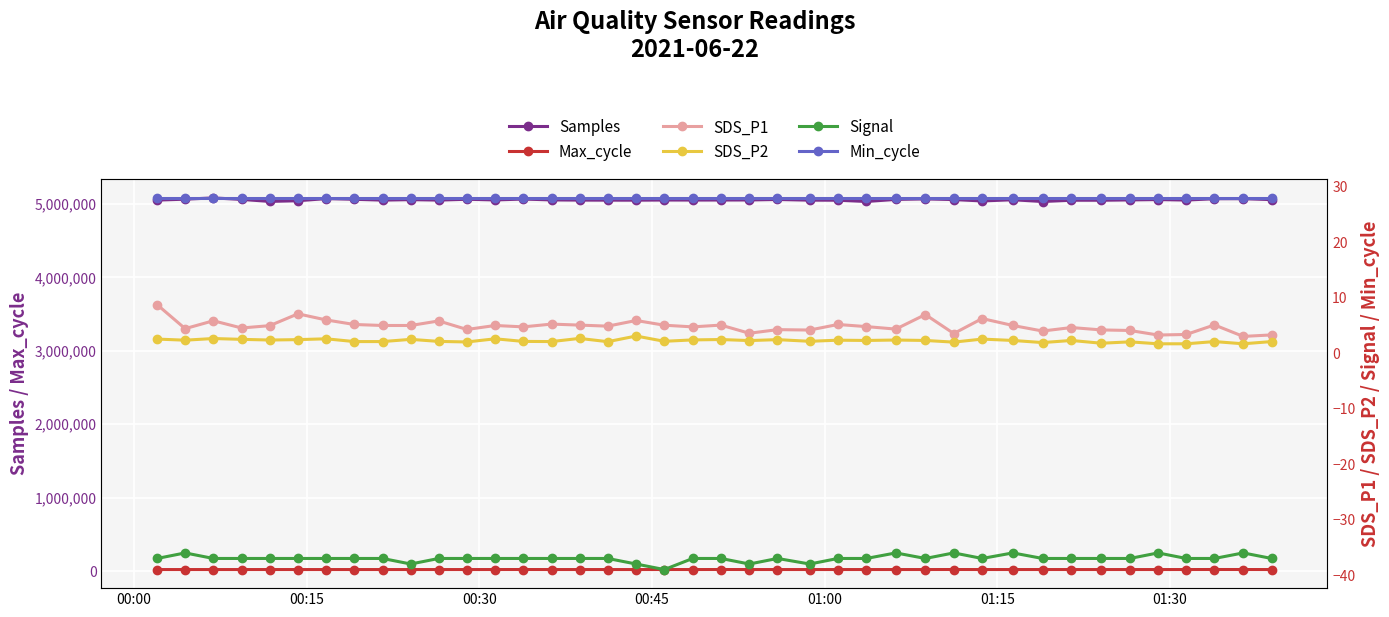

What is the sum of all Samples values?

202269012